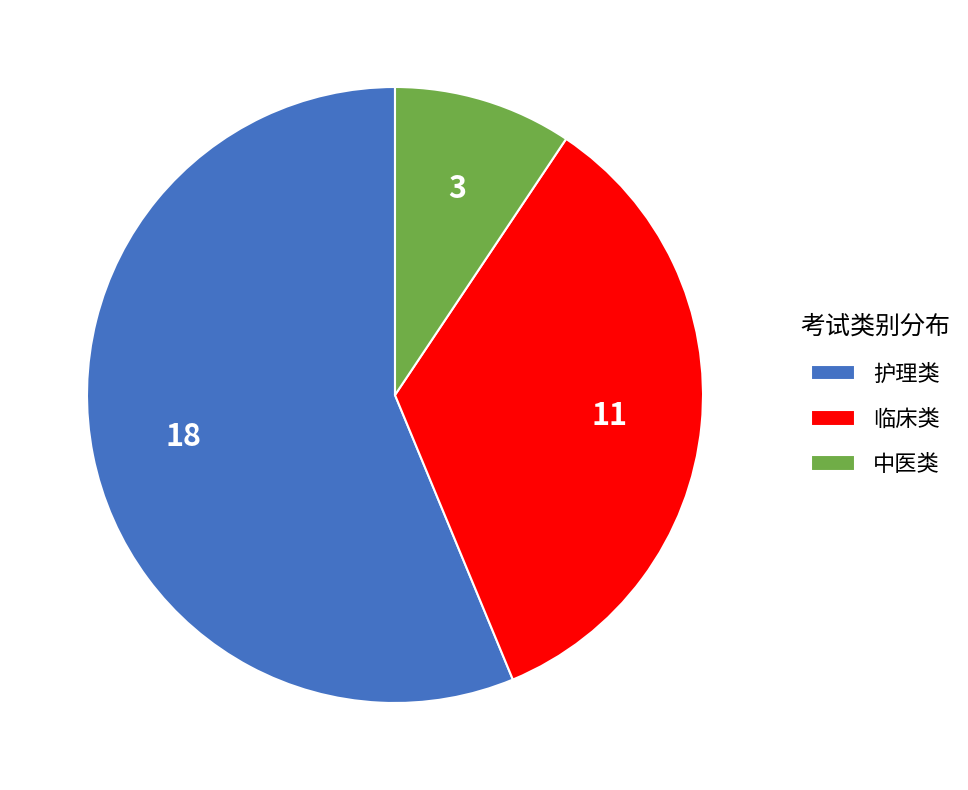

Which slice represents more than half of the pie?

护理类